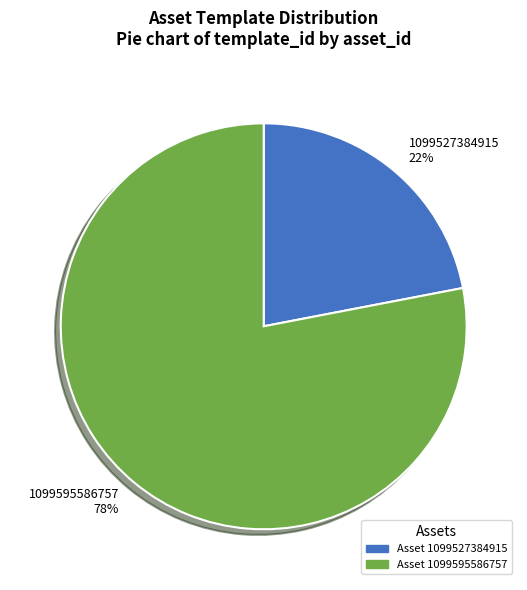

What percentage is the 1099595586757 slice, to the nearest percent?

78%